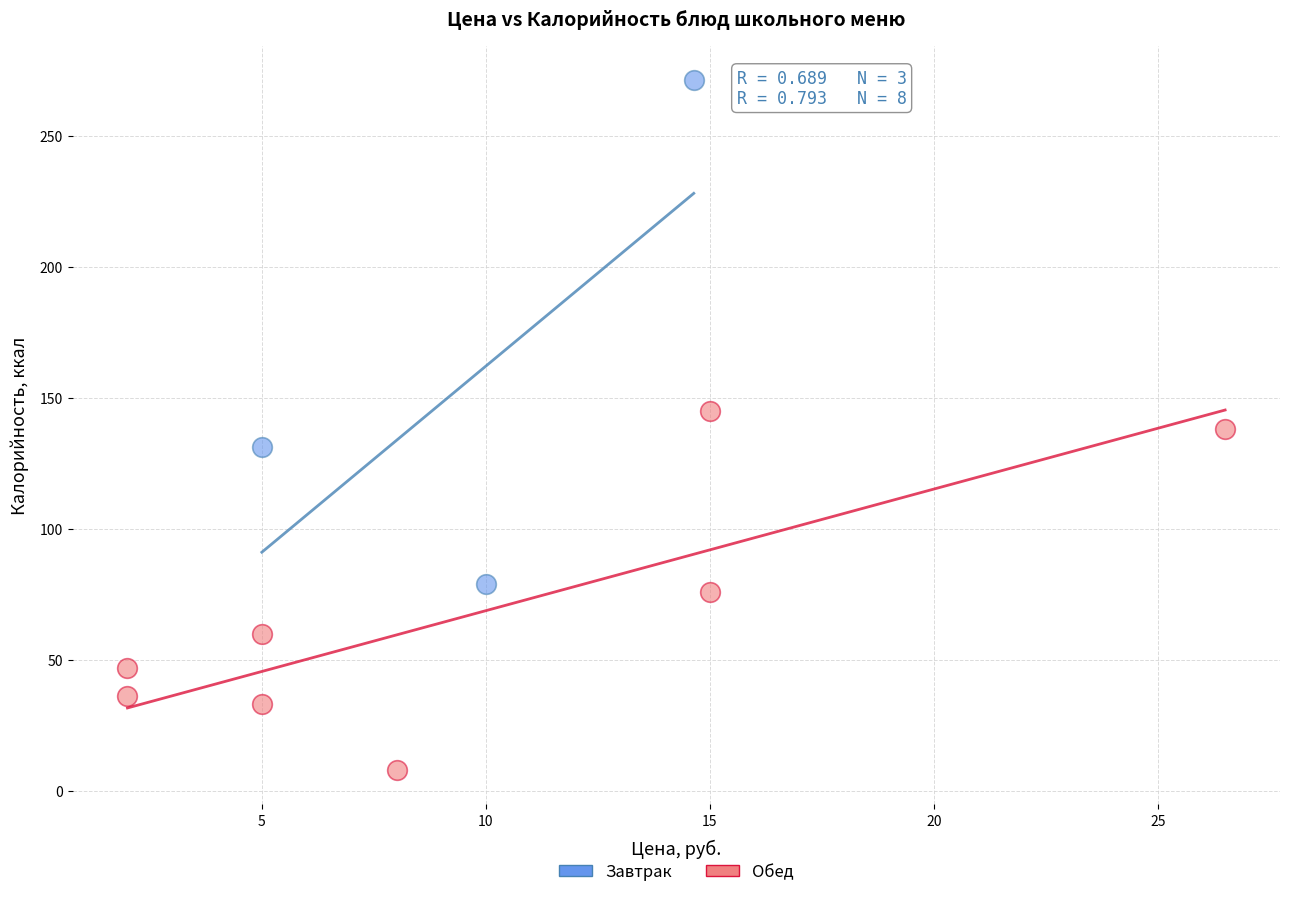

Which series contains the highest Y value?

Завтрак